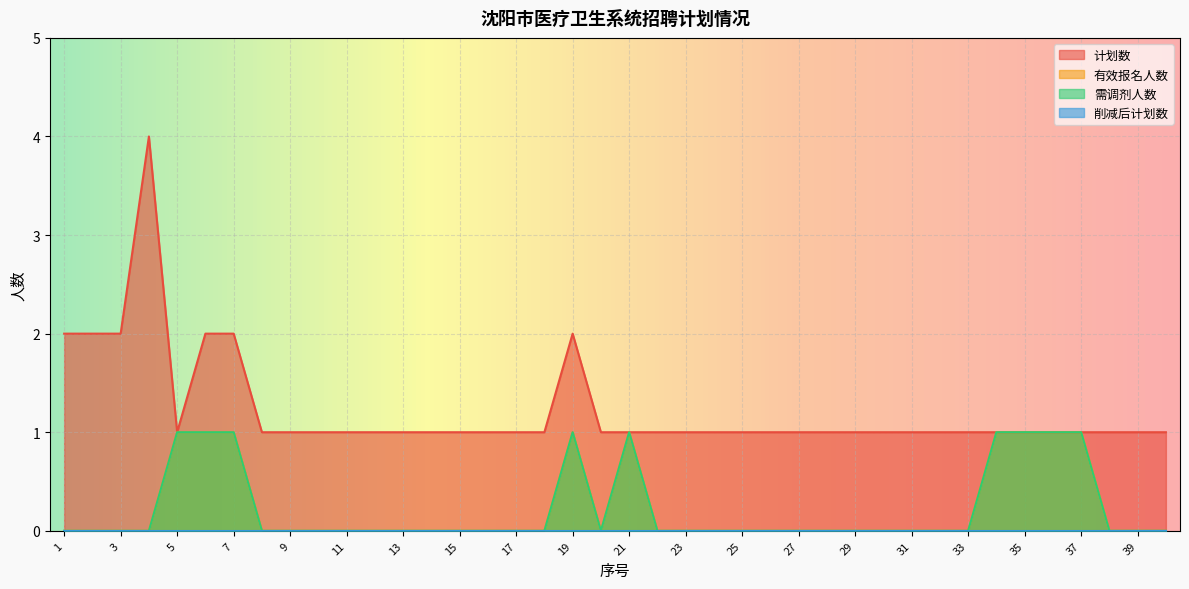

The value of 需调剂人数 at 30 is 0. True or false?

True